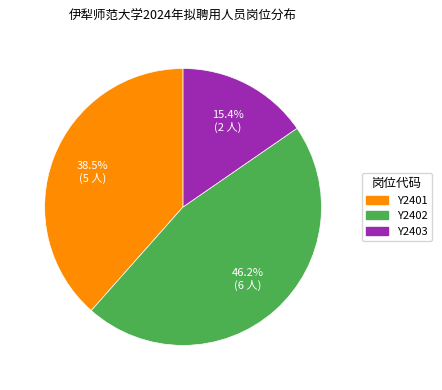

What percentage is the Y2403 slice, to the nearest percent?

15%